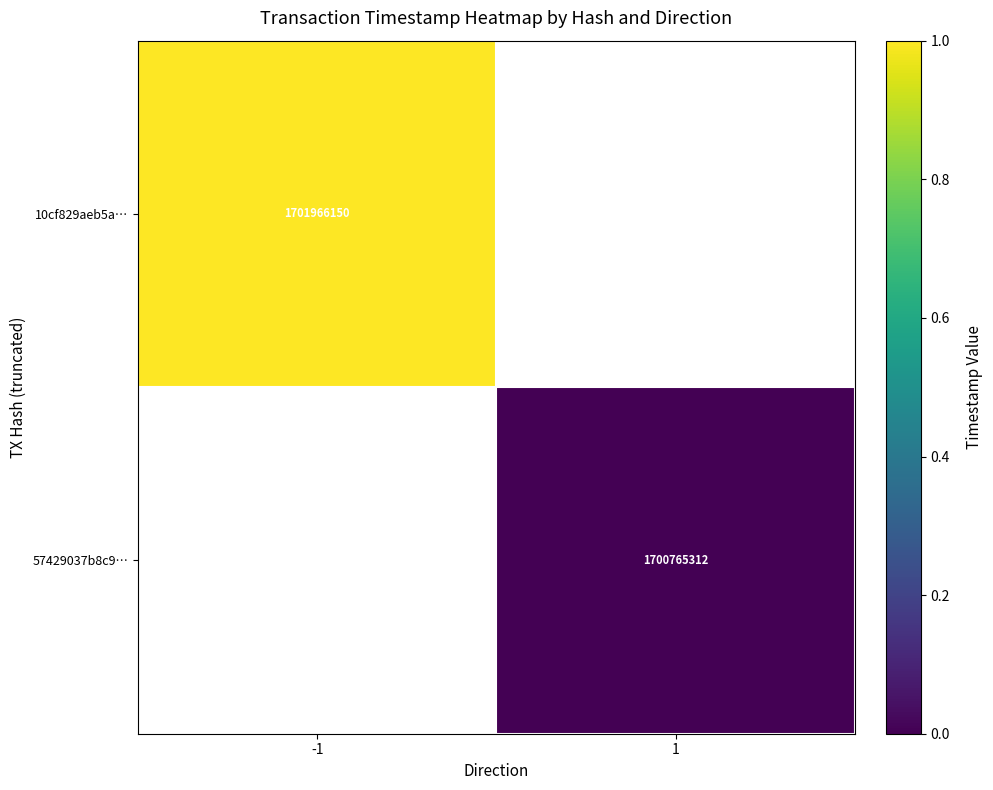

Is it true that 57429037b8c9… equals 2434837511 at 1?

False